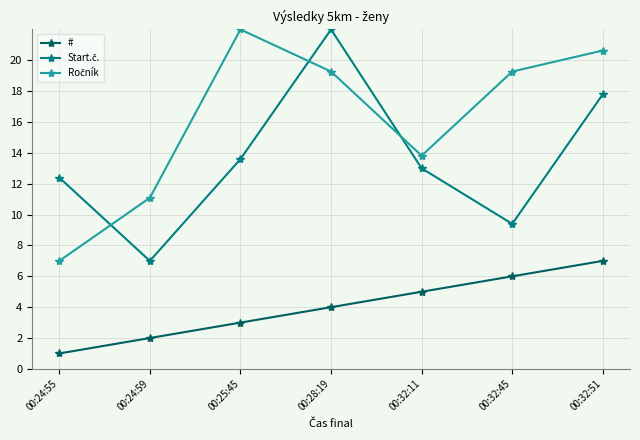

Does the chart display data point markers on the line(s)?

Yes